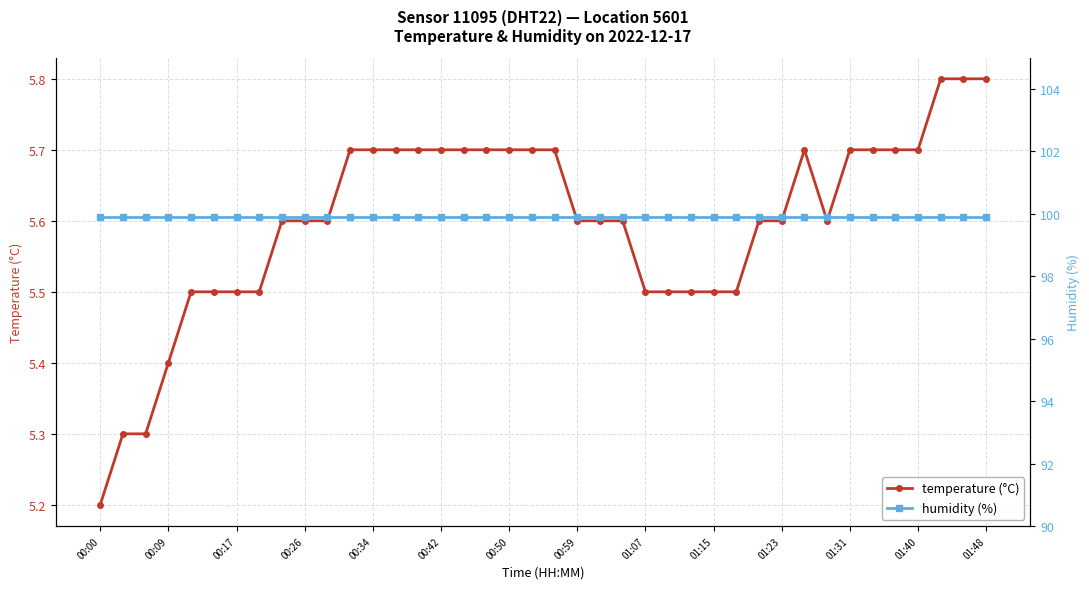

What are all the series names shown in the legend?

temperature (°C), humidity (%)